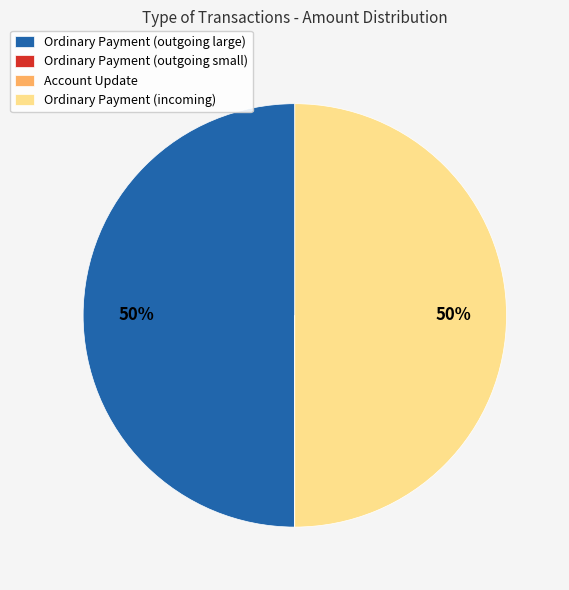

What is the ratio of the value at Ordinary Payment (outgoing large) to the value at Ordinary Payment (incoming)?

1.0